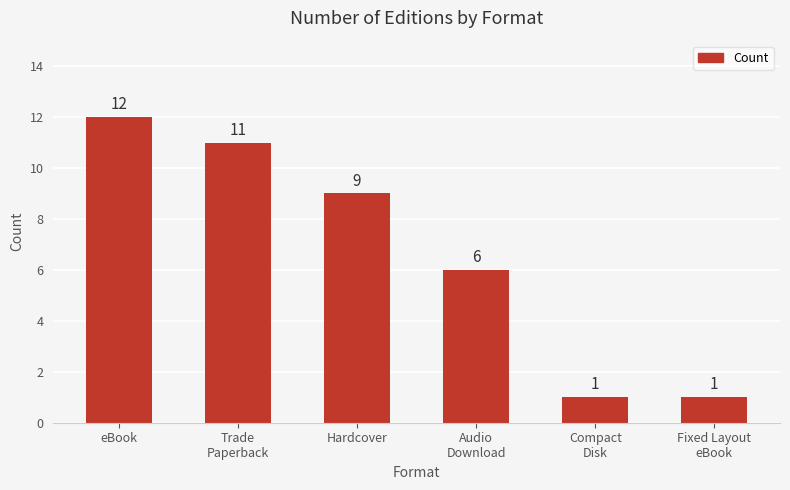

What is the difference between the values at Audio
Download and Fixed Layout
eBook?

5